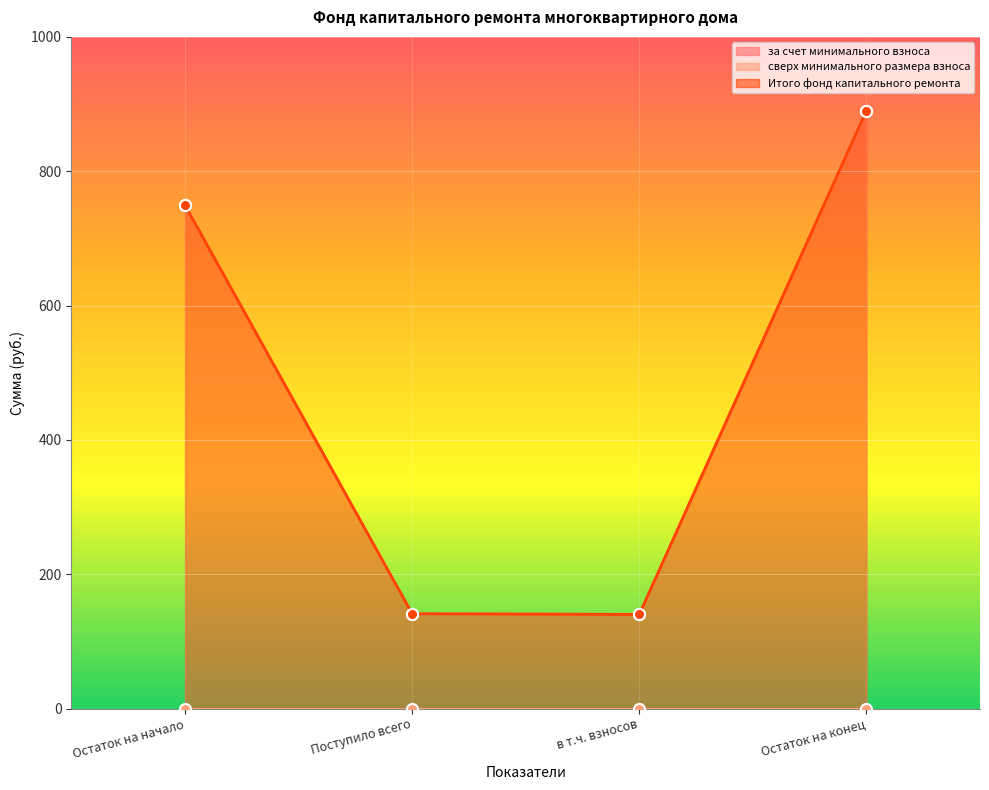

Which category has the highest value across all series?

Остаток на конец